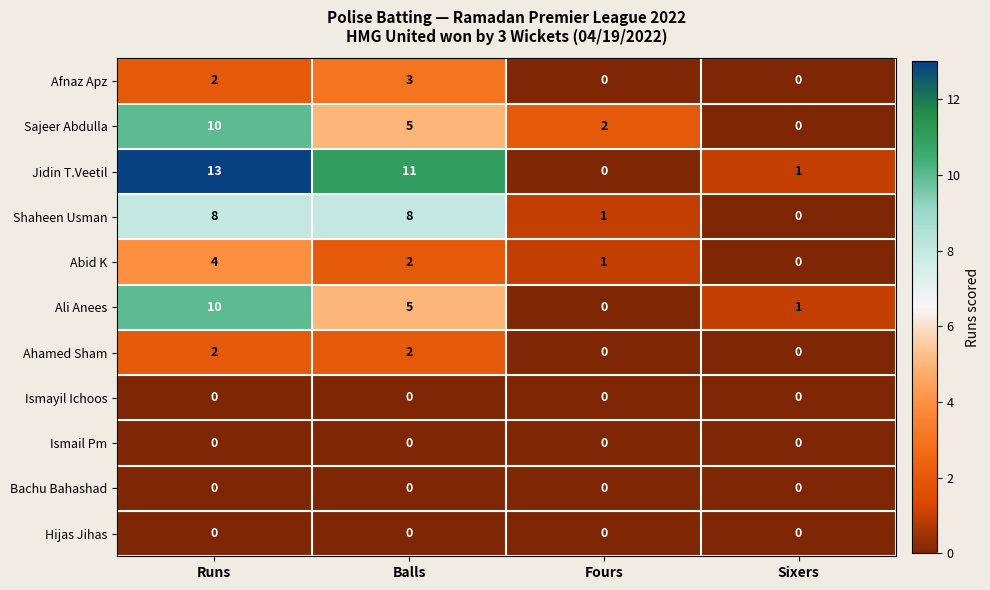

At which category is the sum across all series the highest?

Runs